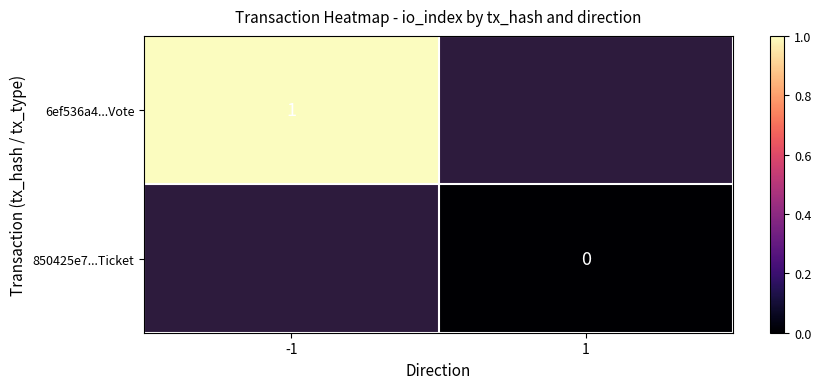

Is the value of 850425e7...Ticket at 1 greater than the value of 6ef536a4...Vote at -1?

No